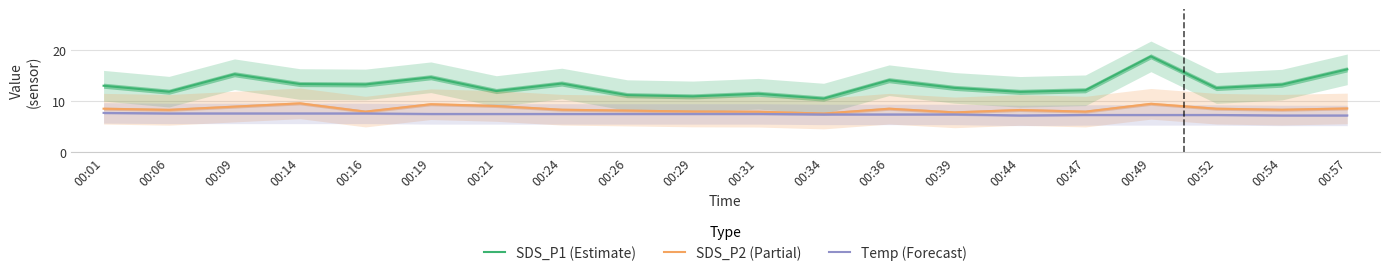

At which label does Temp (Forecast) reach its peak?

00:01